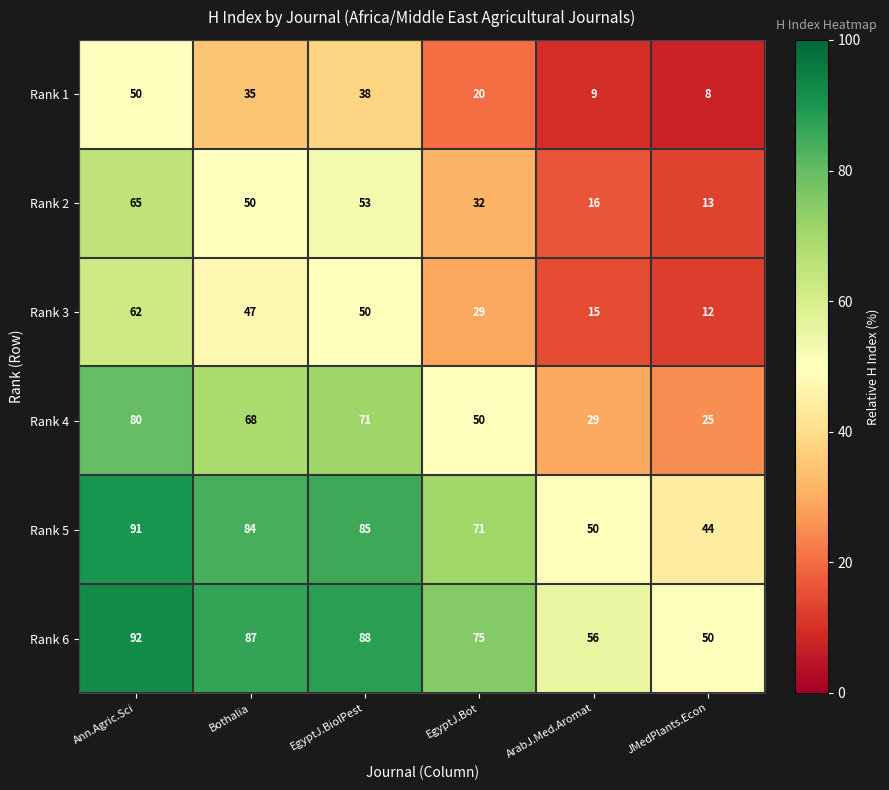

At which category does the chart reach its peak across all series?

Ann.Agric.Sci